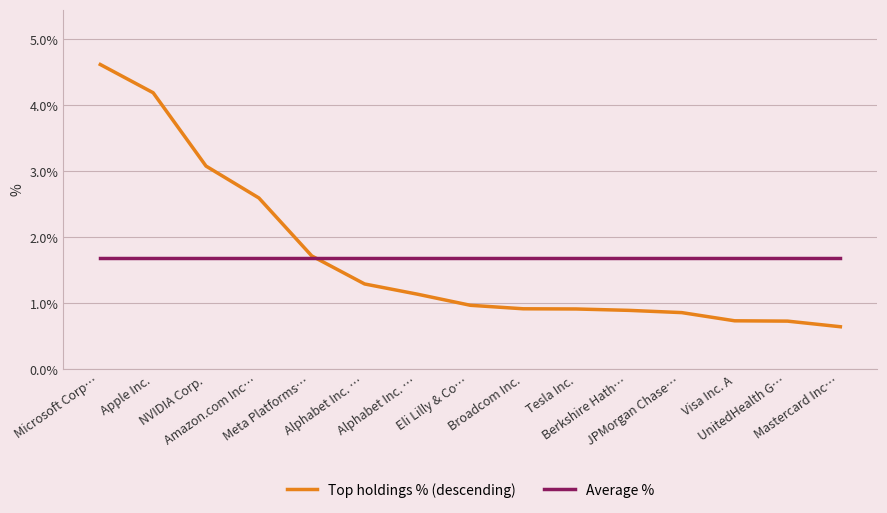

What is the label of the 10th point from the left?

Tesla Inc.